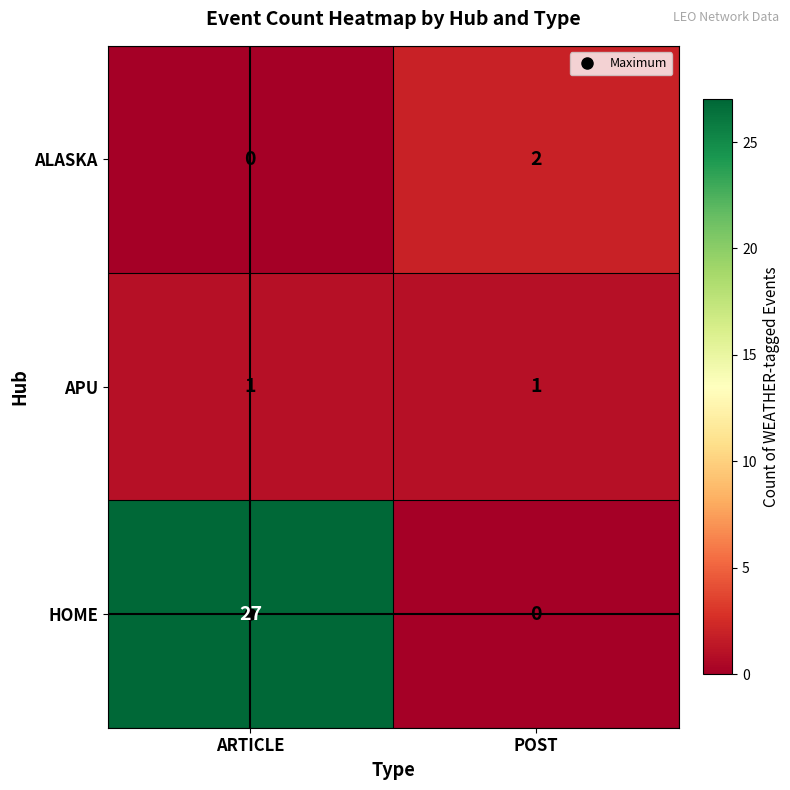

What is the average value of the HOME series?

14